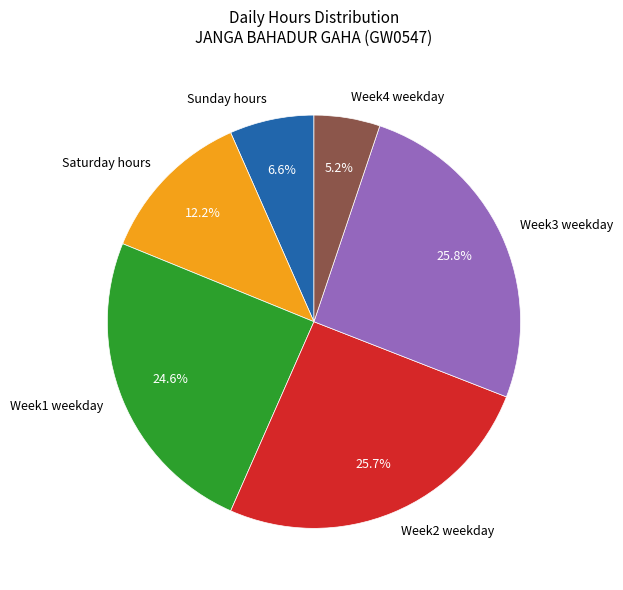

What is the total percentage of Sunday hours and Week3 weekday?

32.4%